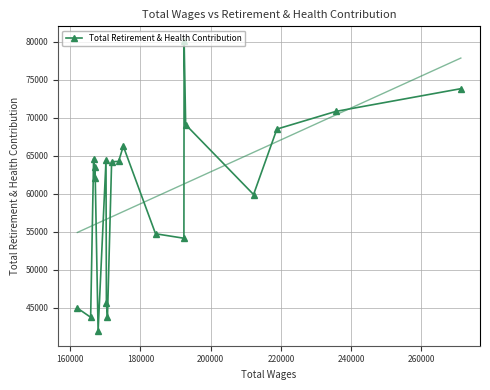

What is the value of the Total Retirement & Health Contribution point at the 14th from the left?

54163